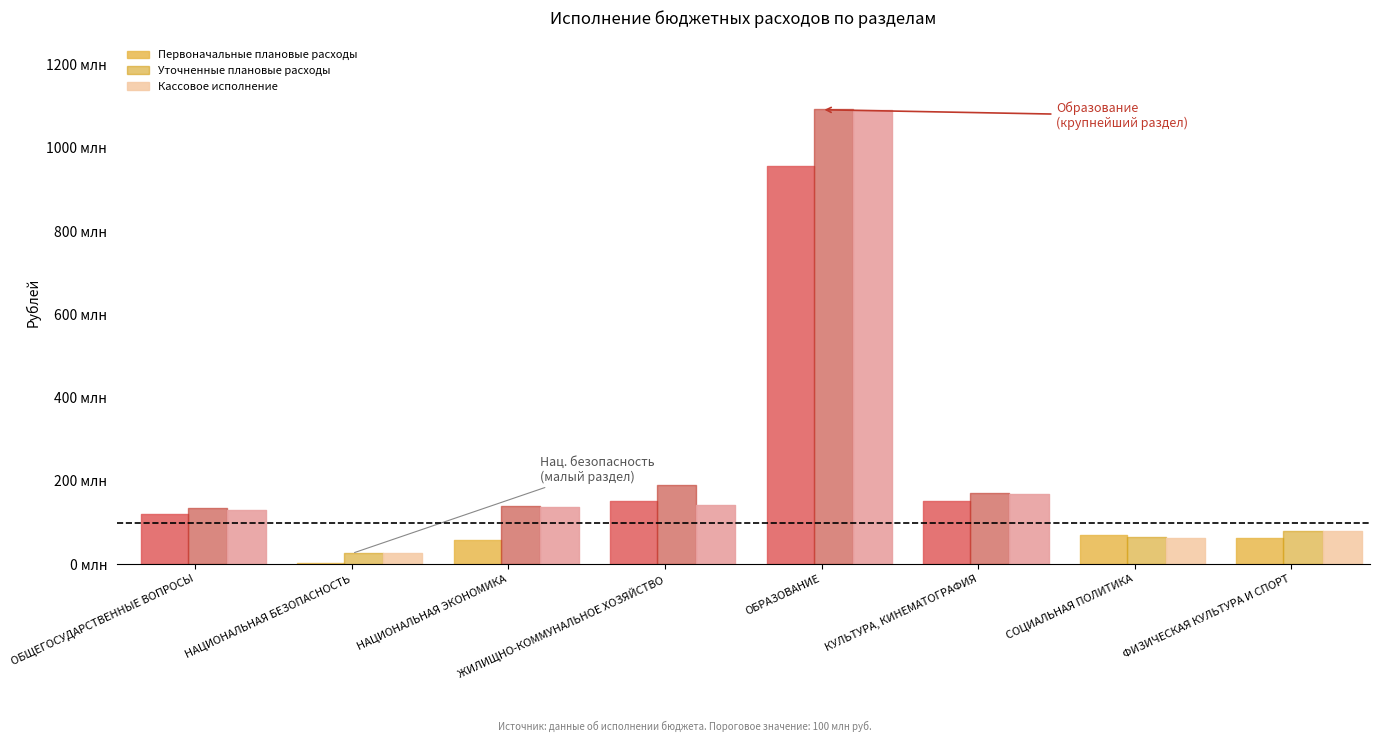

Is the value of Первоначальные плановые расходы at ЖИЛИЩНО-КОММУНАЛЬНОЕ ХОЗЯЙСТВО greater than the value of Кассовое исполнение at НАЦИОНАЛЬНАЯ БЕЗОПАСНОСТЬ?

Yes